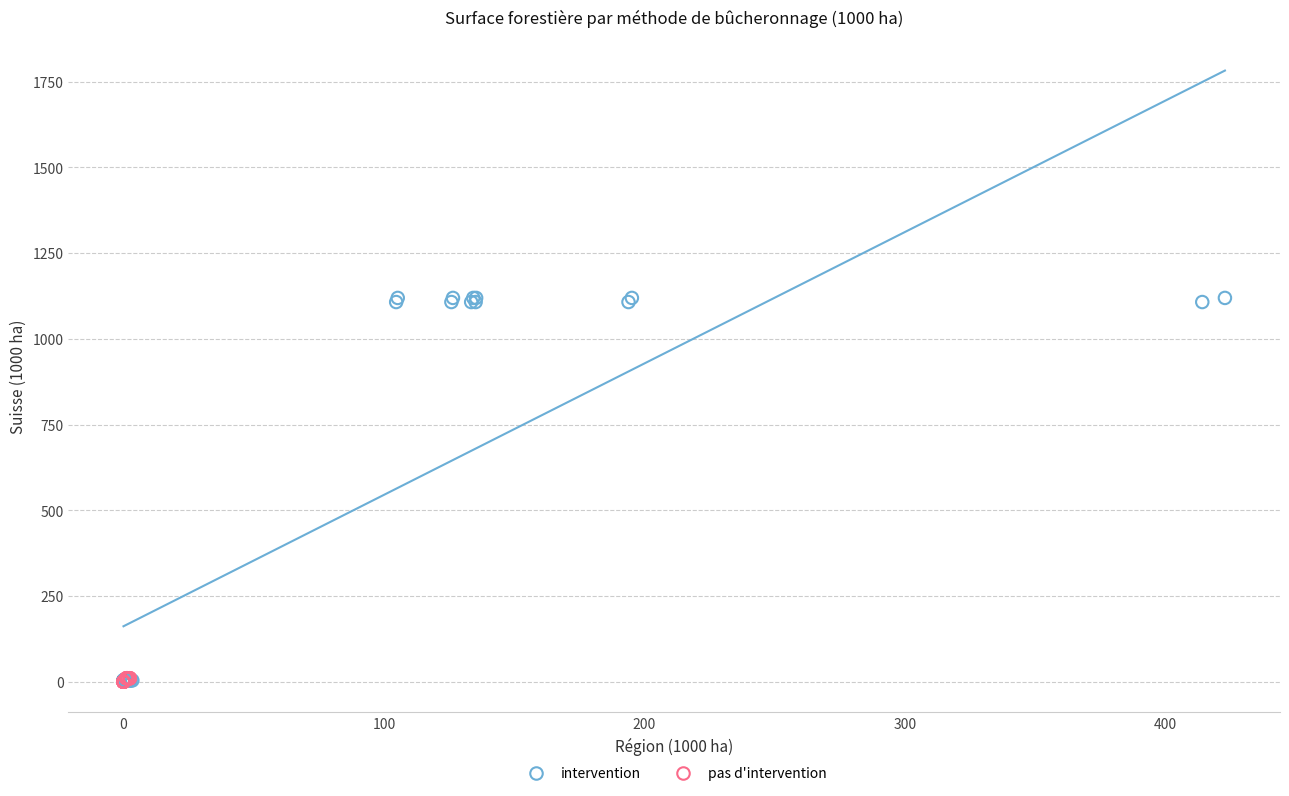

Which series has the largest Y range (max minus min)?

intervention